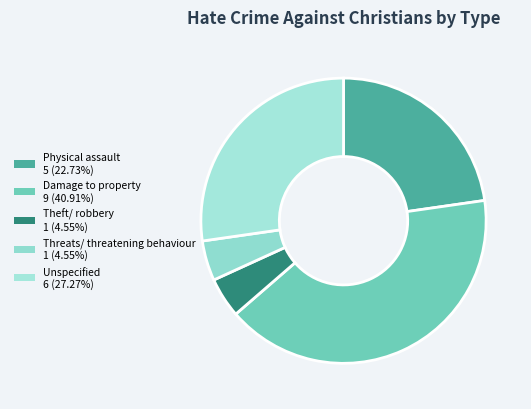

Count the number of slices in the pie.

5